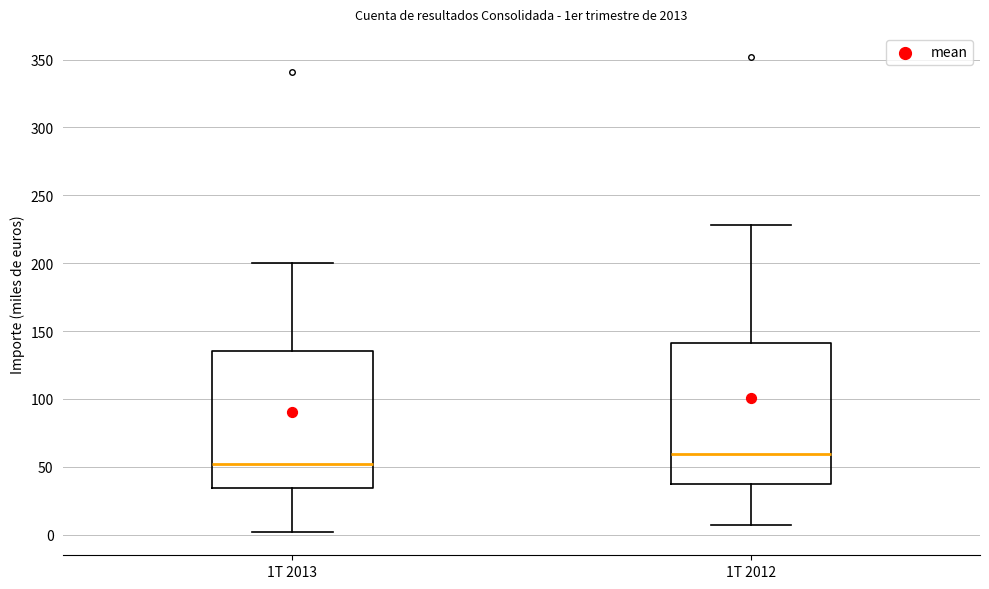

Reading left to right, read every box against the y-axis: the position of its median line, the range the box covers, and the ends of its whiskers. The values are not printed on the chart, so give them approximately, as read against the axis.

1T 2013: median 50, box 35 to 135, whiskers 0 to 200
1T 2012: median 60, box 40 to 140, whiskers 5 to 230